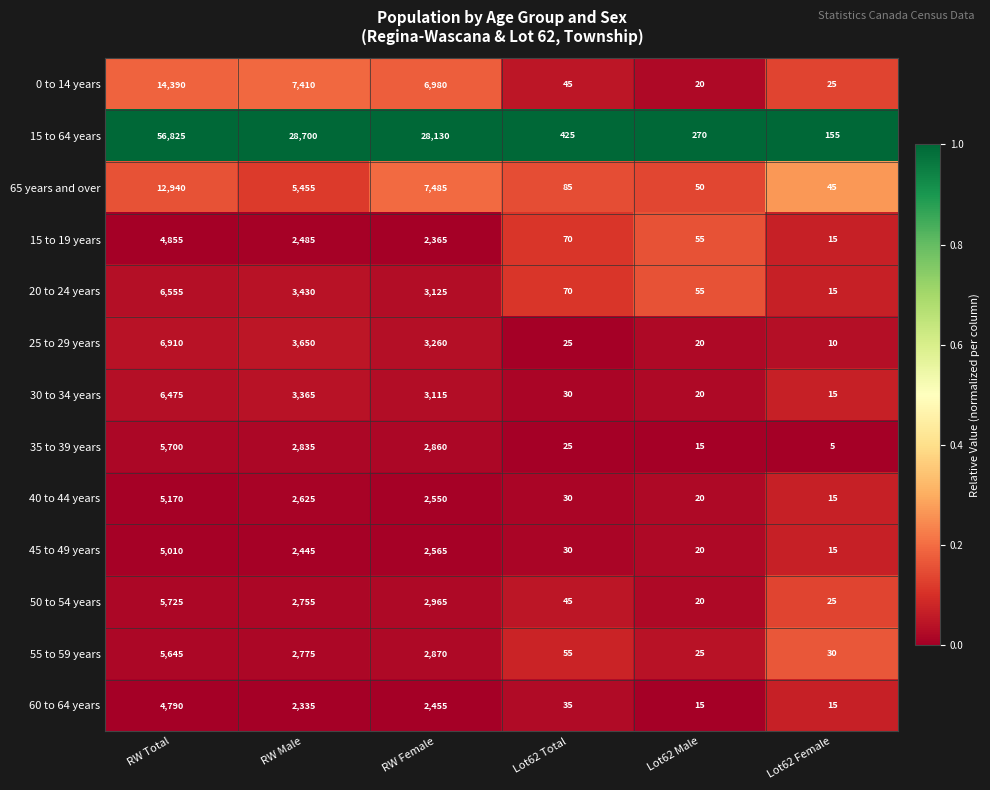

At how many categories does at least one series exceed 3098?

3